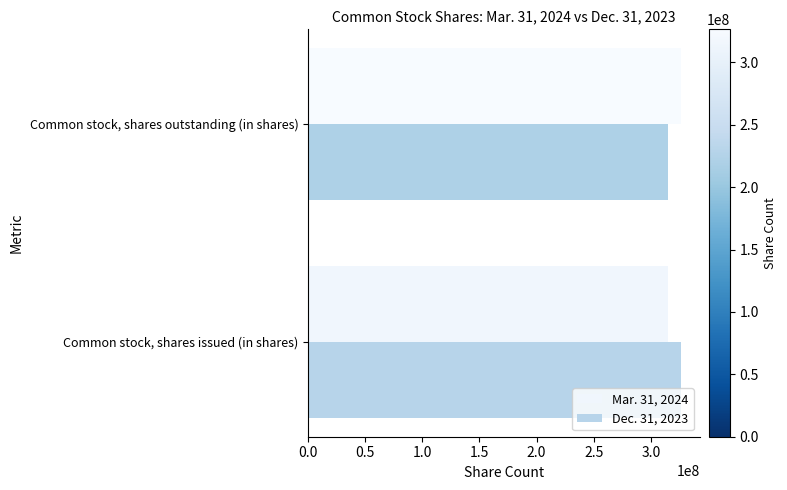

What is the difference between the maximum and minimum values in the Dec. 31, 2023 series?

11635087